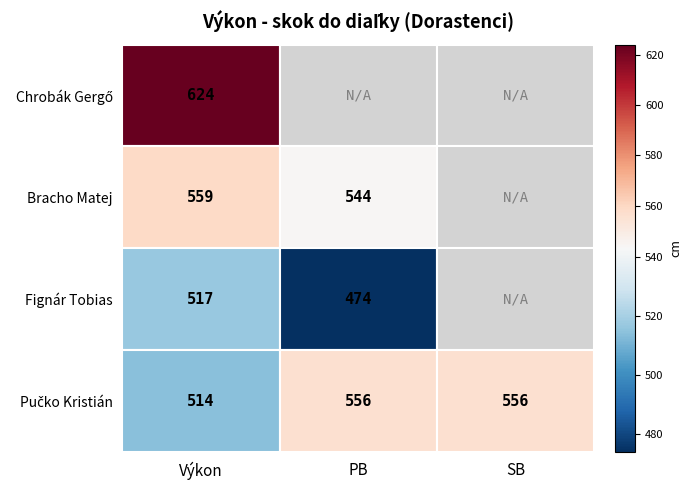

Which series has the largest range (max minus min)?

Fignár Tobias